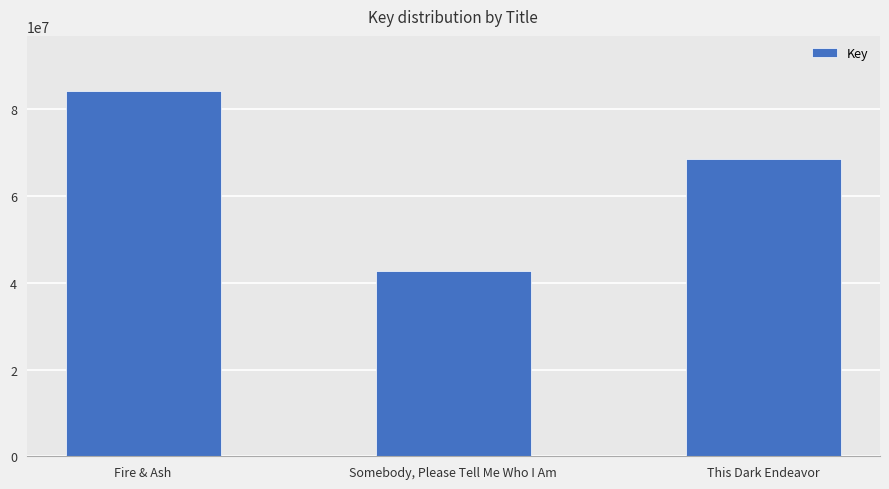

The value at This Dark Endeavor is 68551990. True or false?

True